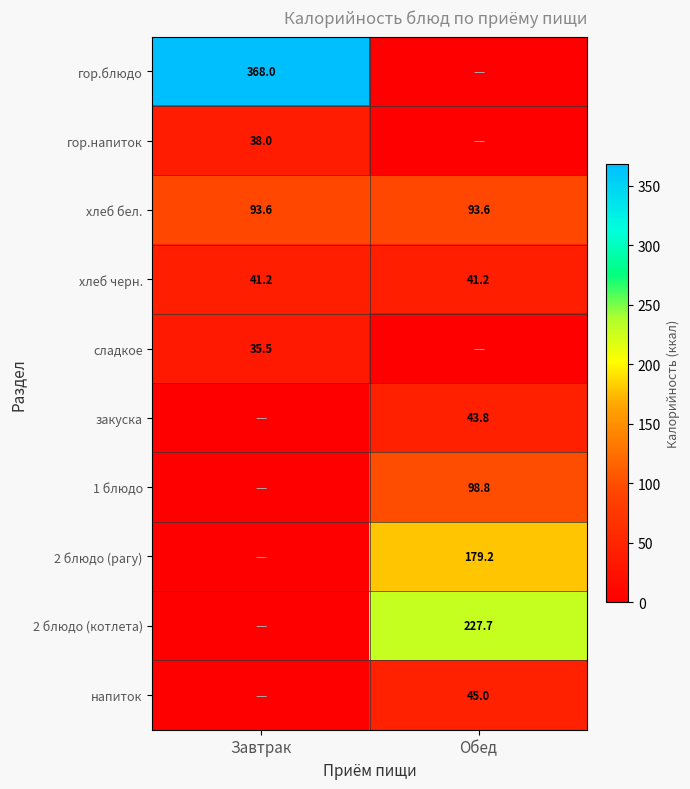

What is the average value of the хлеб бел. series?

93.6